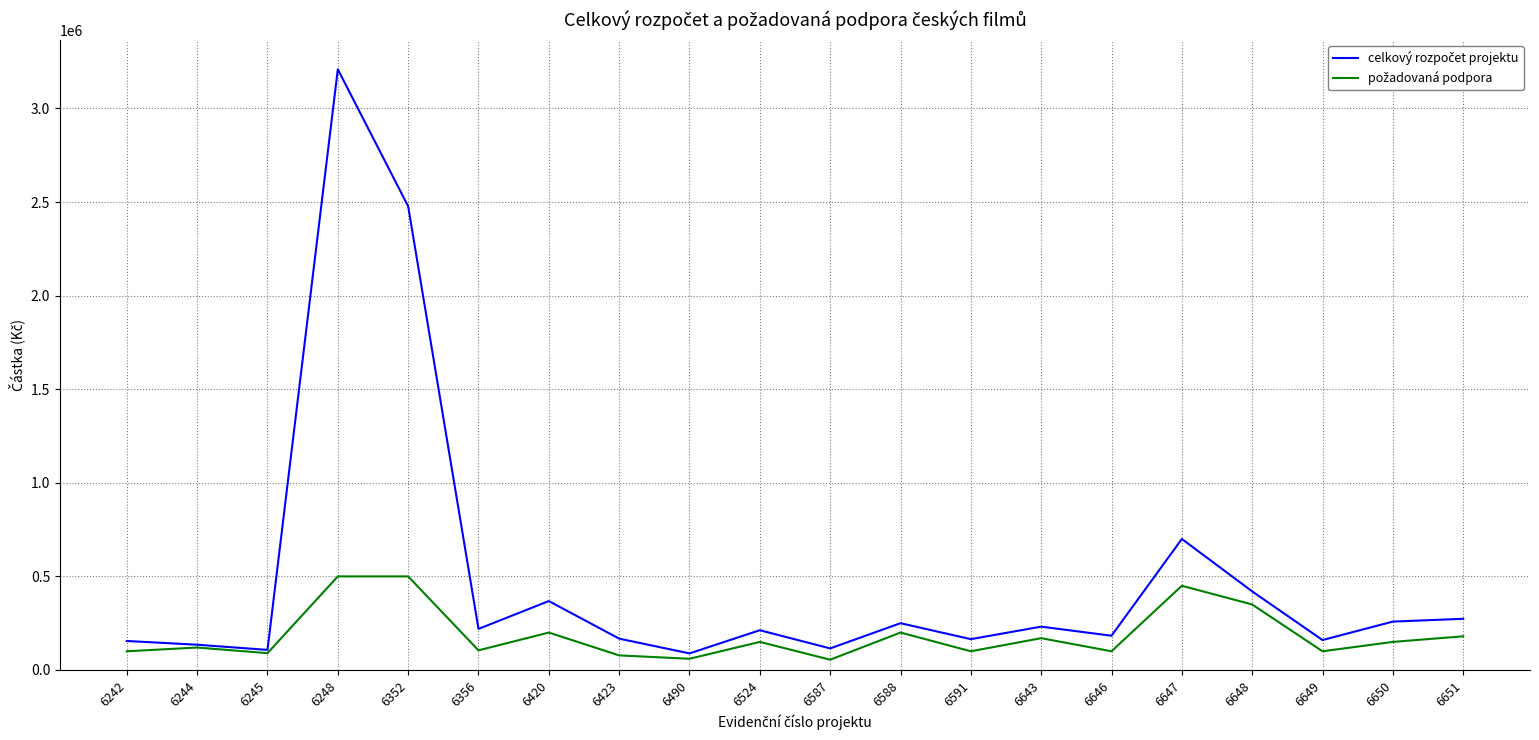

At how many categories does at least one series exceed 2857194?

1